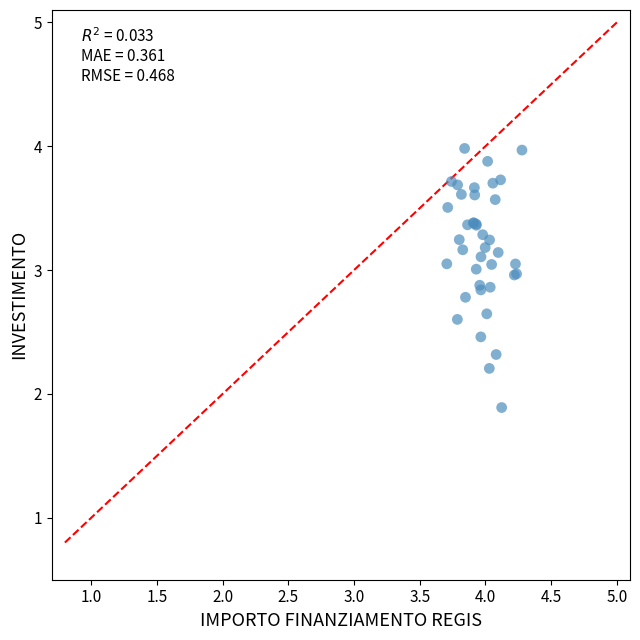

What Y value in the scatter plot is closest to 2?

1.9